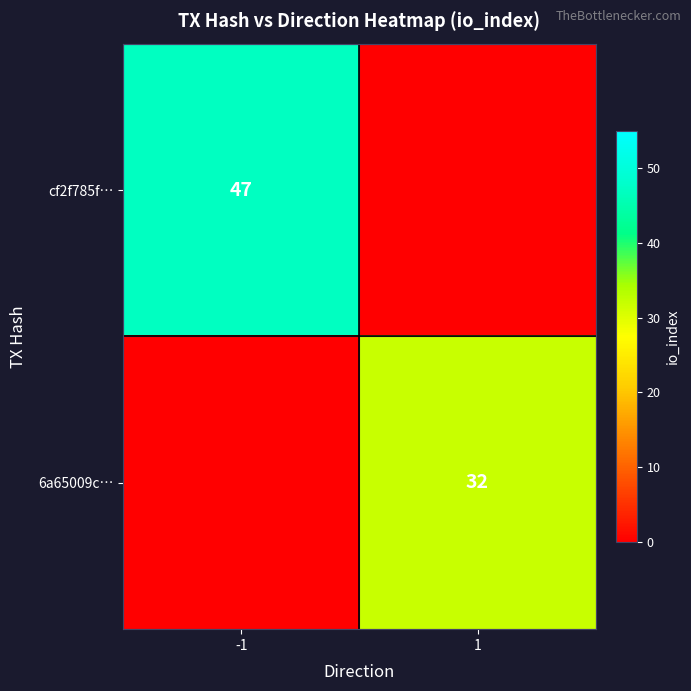

Is it true that cf2f785f… equals 47 at -1?

True